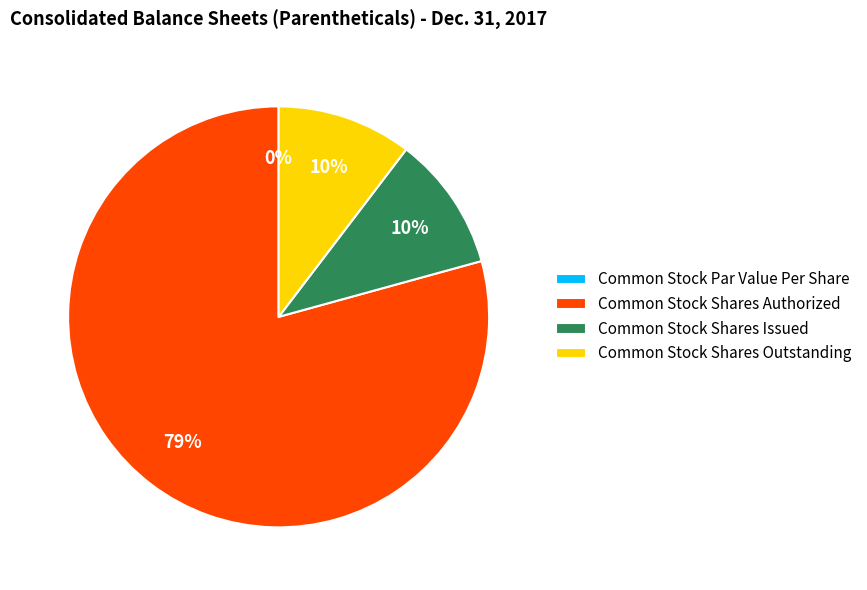

What is the largest slice in the pie chart?

Common Stock Shares Authorized